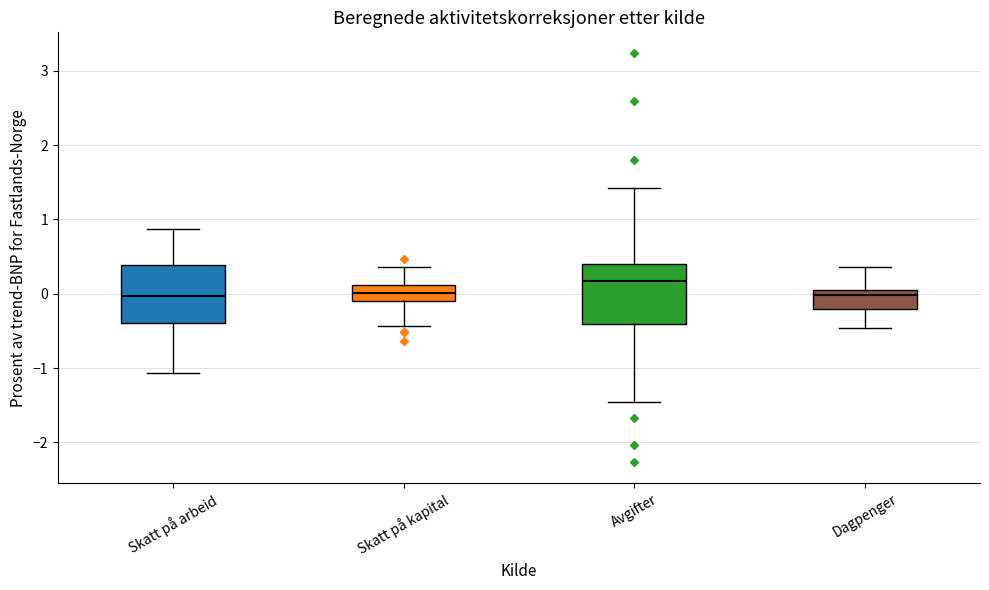

Where does the lower whisker of the box for Dagpenger end on the y-axis? The values are not printed on the chart, so give them approximately, as read against the axis.

-0.5